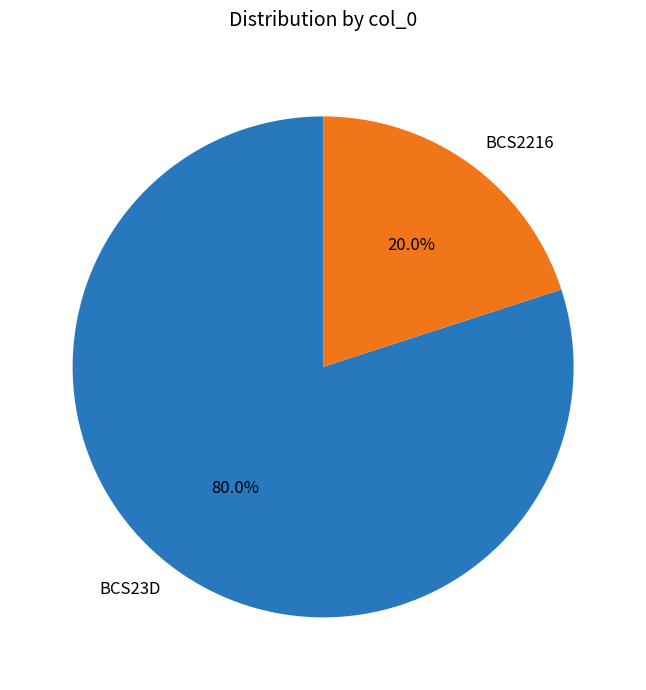

Is there any slice that represents more than half of the pie?

Yes